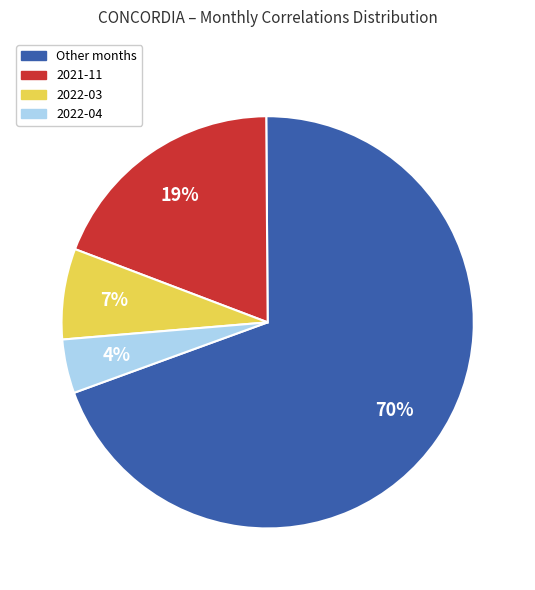

Is there any slice that represents more than half of the pie?

Yes